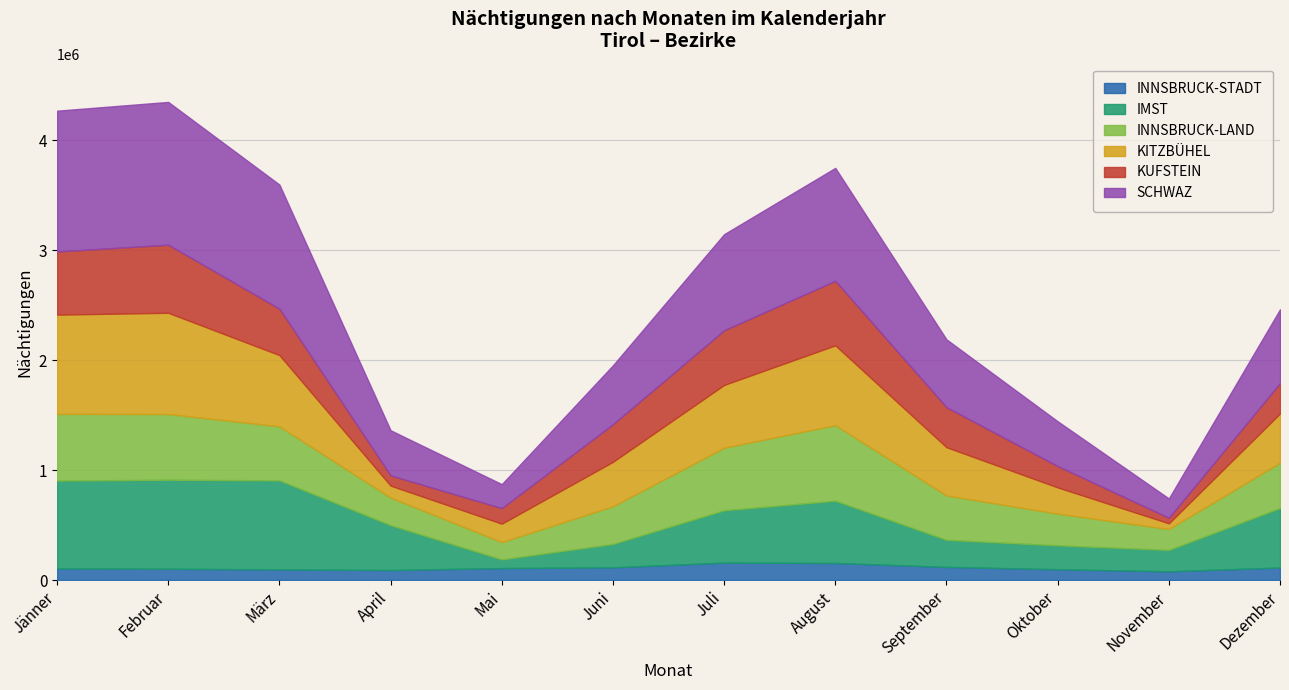

What is the difference between the second highest and minimum values in the KITZBÜHEL series?

851008